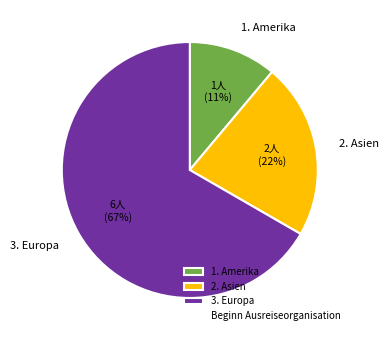

Combined, do 3. Europa and 2. Asien account for over 50%?

Yes